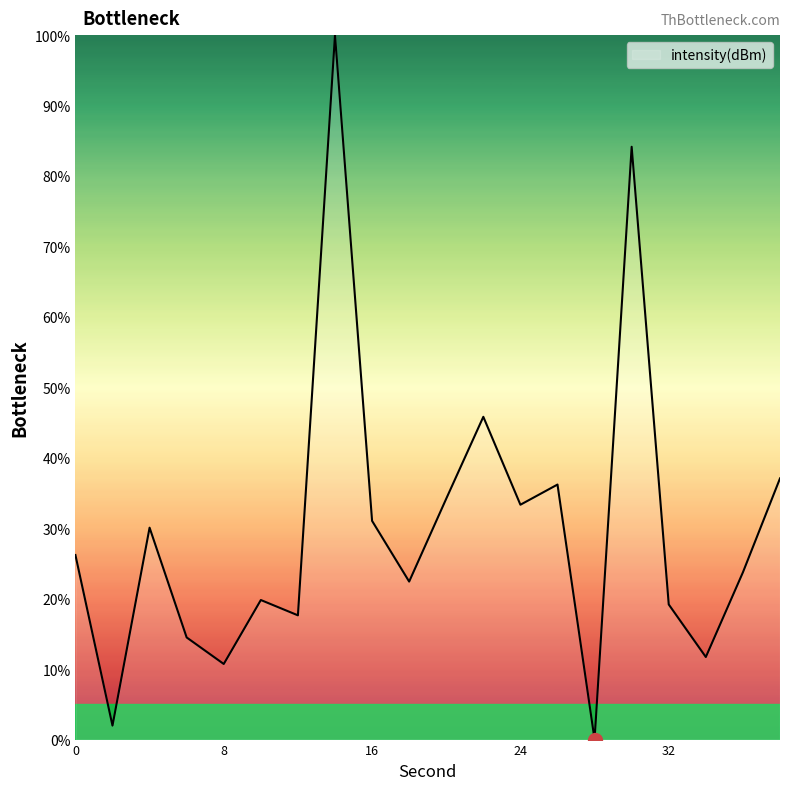

What is the greatest value displayed?

100.0